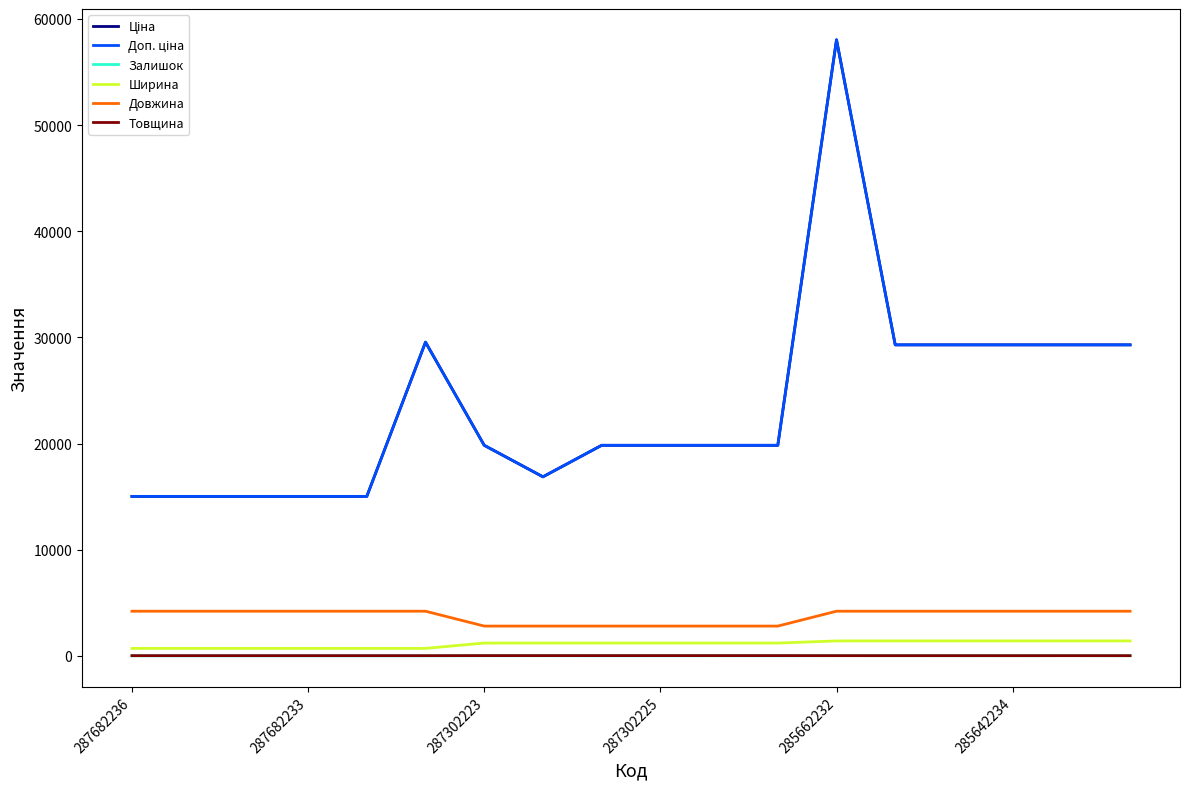

What is the average value of the Залишок series?

4.2